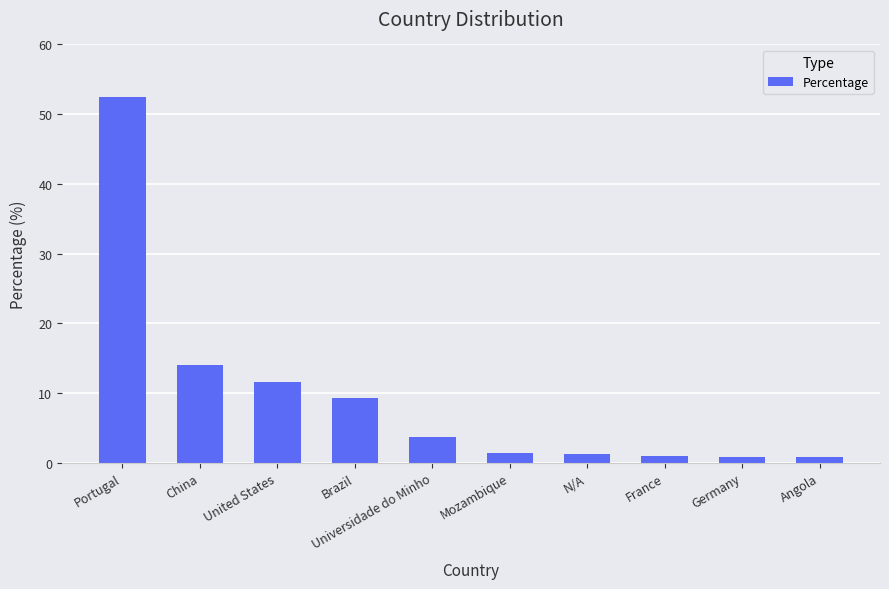

Are the bars horizontal?

No